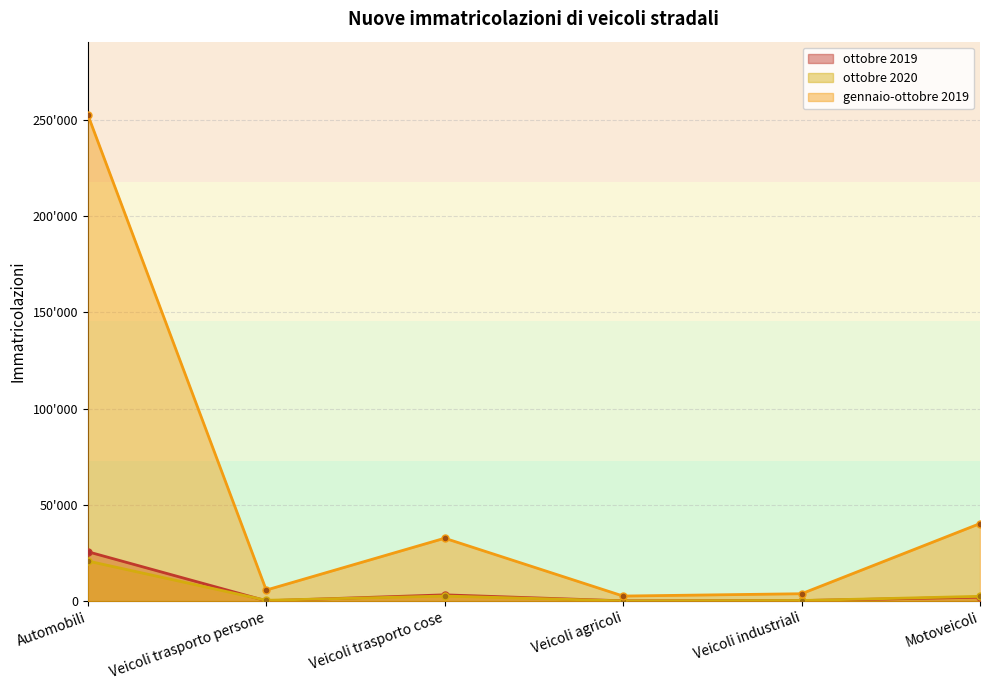

Does the chart display data point markers on the line(s)?

Yes